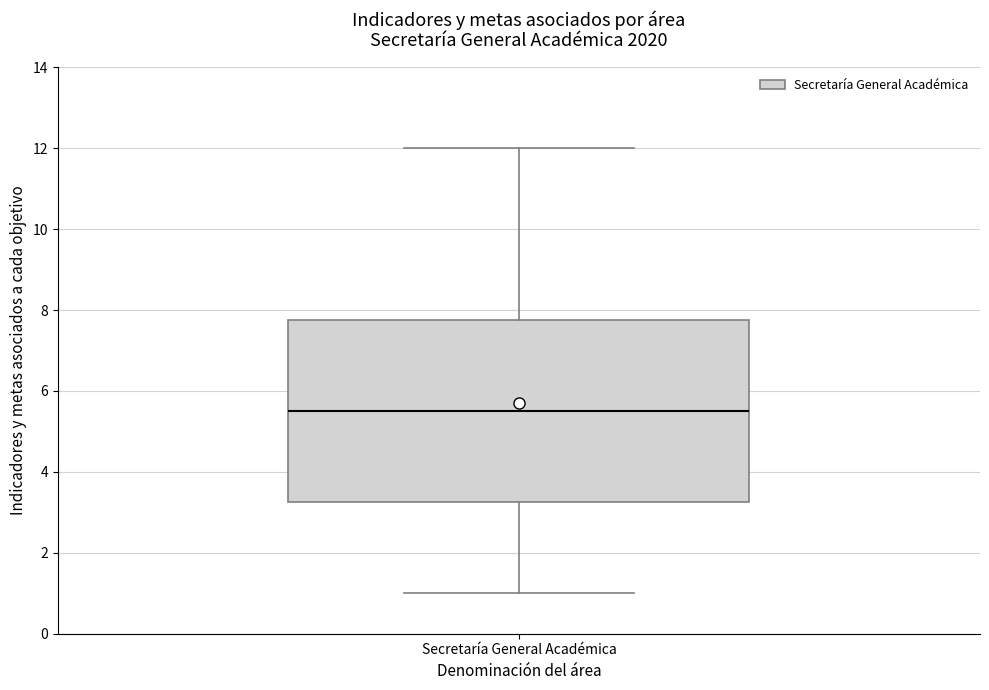

Where is the lower edge of the box for Secretaría General Académica on the y-axis? The values are not printed on the chart, so give them approximately, as read against the axis.

3.2